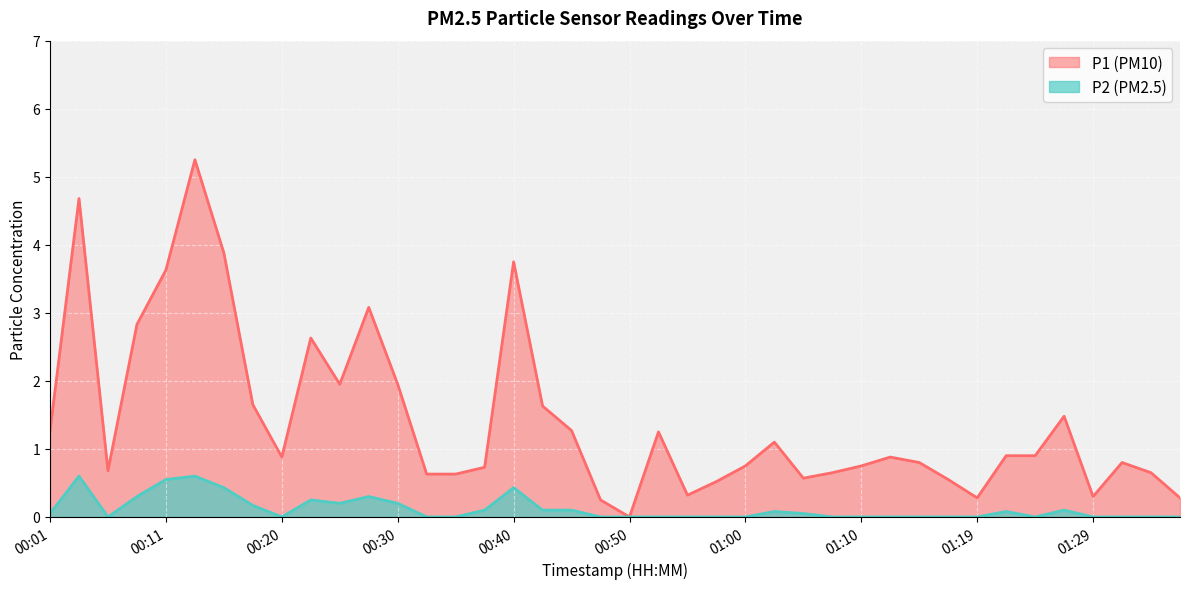

Between 00:33 and 00:18, which is larger?

00:18